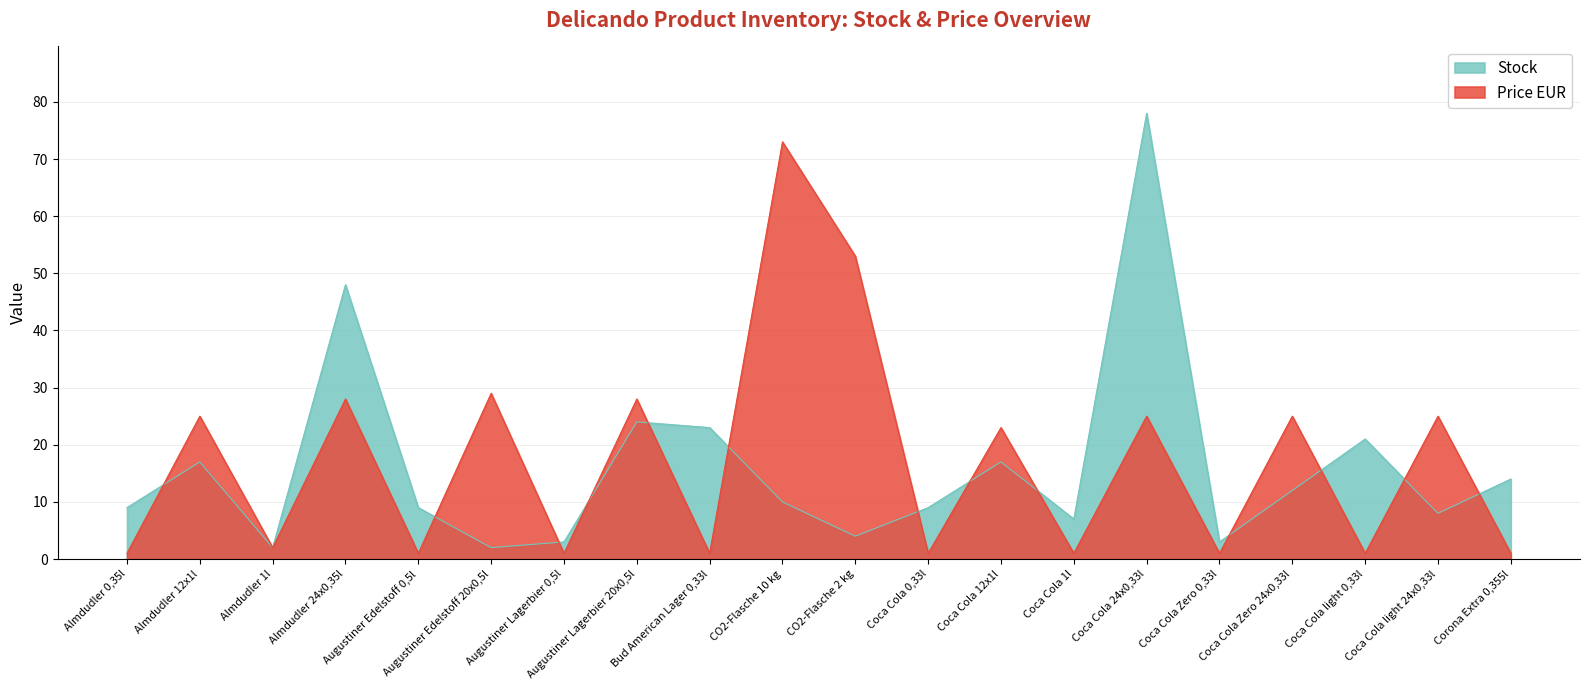

At which category is the sum across all series the highest?

Coca Cola 24x0,33l